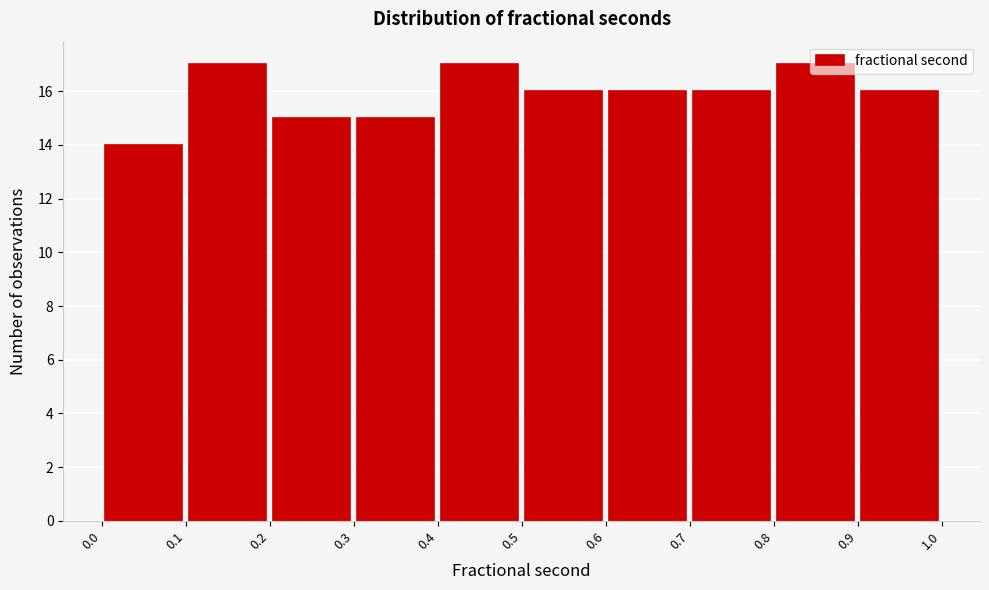

Reading left to right, list every bar in this chart as the range it spans on the x-axis followed by its height. The values are not printed on the chart, so give them approximately, as read against the axis.

0.0 to 0.1: 14
0.1 to 0.2: 17
0.2 to 0.3: 15
0.3 to 0.4: 15
0.4 to 0.5: 17
0.5 to 0.6: 16
0.6 to 0.7: 16
0.7 to 0.8: 16
0.8 to 0.9: 17
0.9 to 1.0: 16